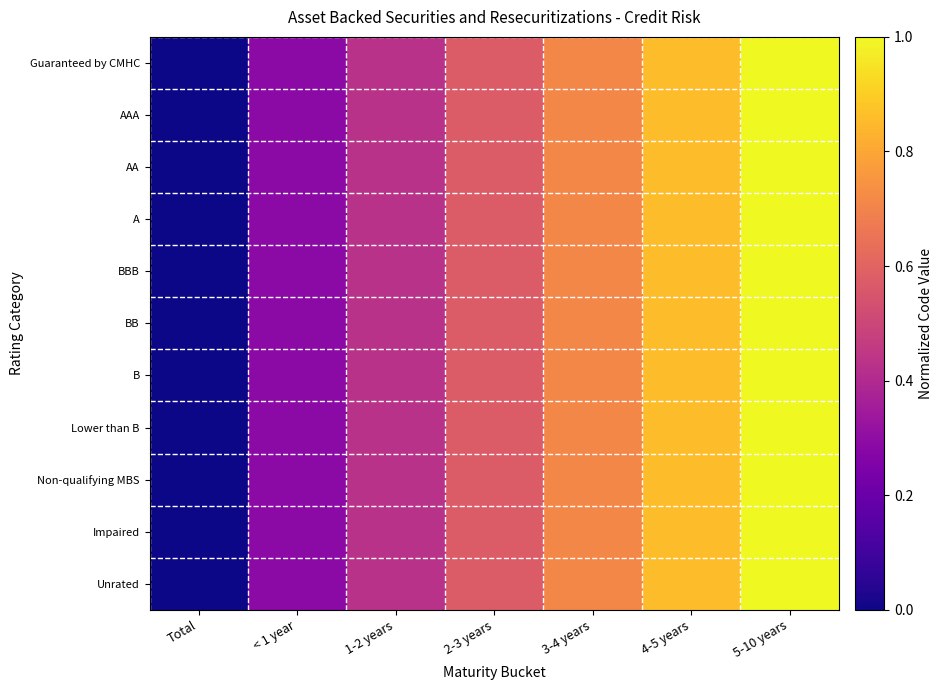

At < 1 year, list the series in order from smallest to largest.

Guaranteed by CMHC, AAA, AA, A, BBB, BB, B, Lower than B, Non-qualifying MBS, Impaired, Unrated